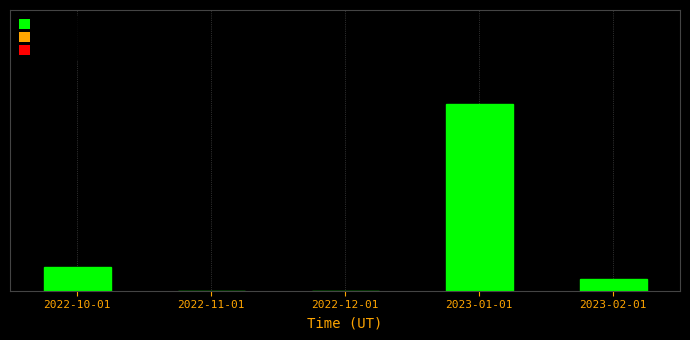

List the labels in order of value, largest first.

2023-01-01, 2022-10-01, 2023-02-01, 2022-11-01, 2022-12-01